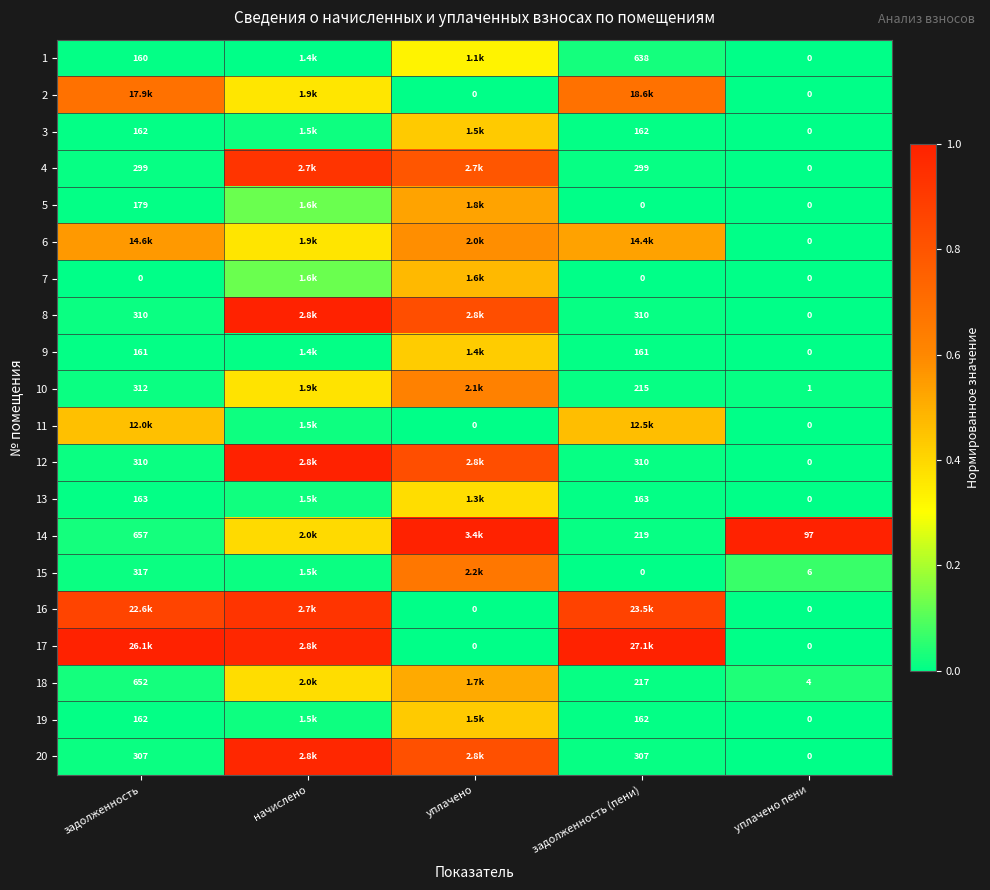

The 17 series shows -0.5 at уплачено пени. True or false?

False